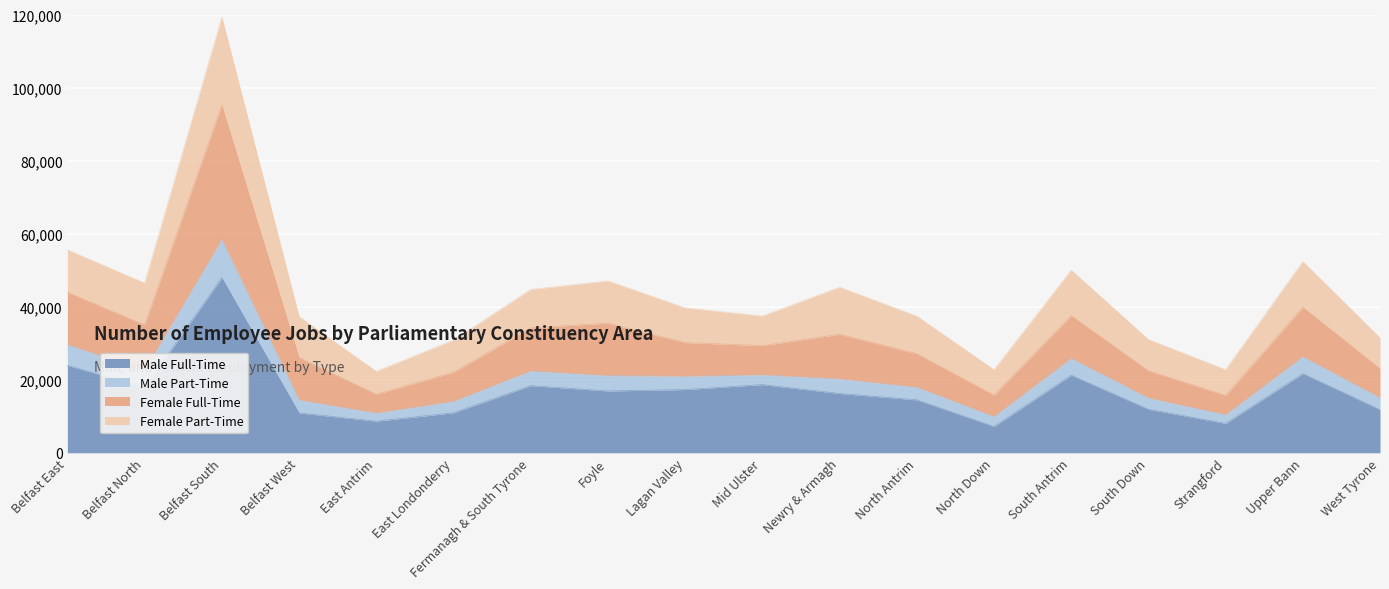

At which label does Male Full-Time reach its peak?

Belfast South